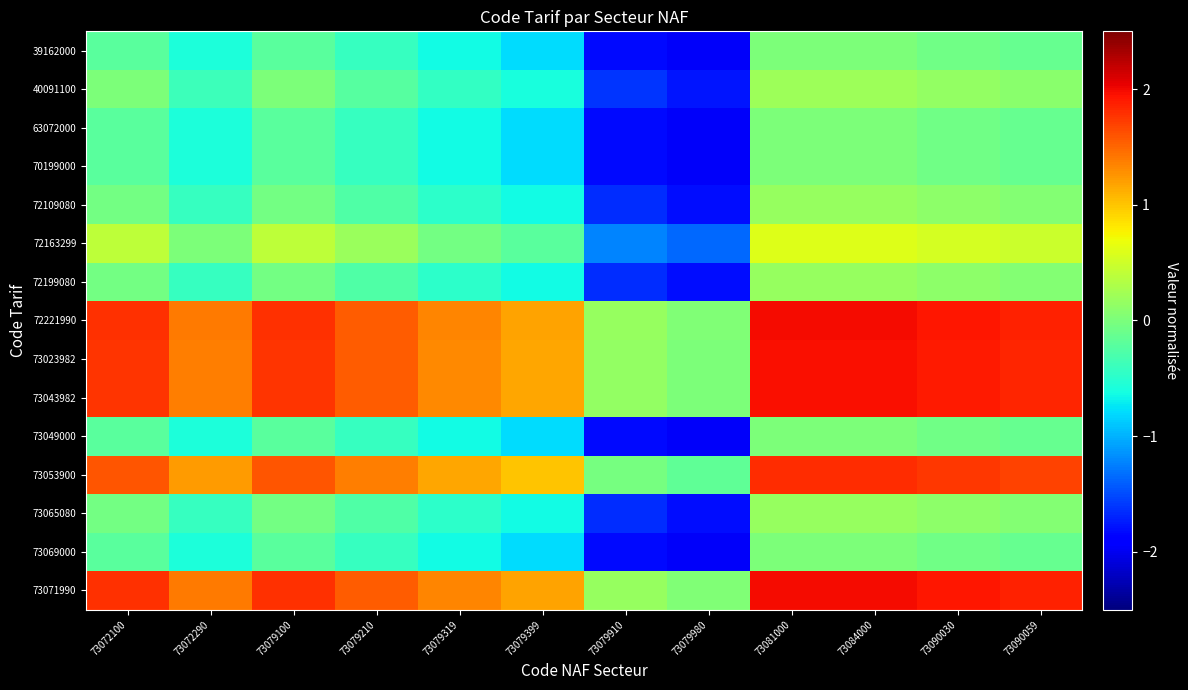

Rank the series by their maximum value, from highest to lowest.

72221990, 73071990, 73023982, 73043982, 73053900, 72163299, 40091100, 72109080, 72199080, 73065080, 39162000, 63072000, 70199000, 73049000, 73069000